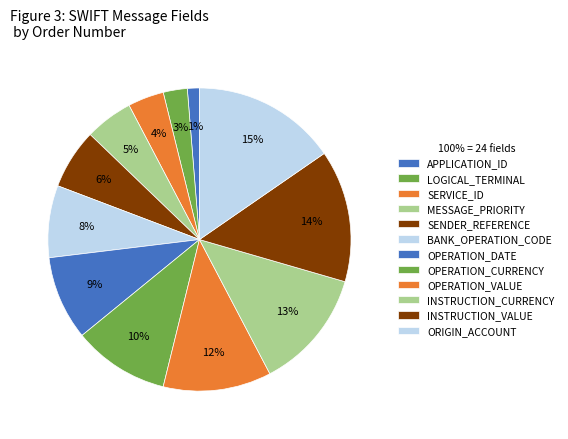

Rank the categories by value from highest to lowest.

ORIGIN_ACCOUNT, INSTRUCTION_VALUE, INSTRUCTION_CURRENCY, OPERATION_VALUE, OPERATION_CURRENCY, OPERATION_DATE, BANK_OPERATION_CODE, SENDER_REFERENCE, MESSAGE_PRIORITY, SERVICE_ID, LOGICAL_TERMINAL, APPLICATION_ID